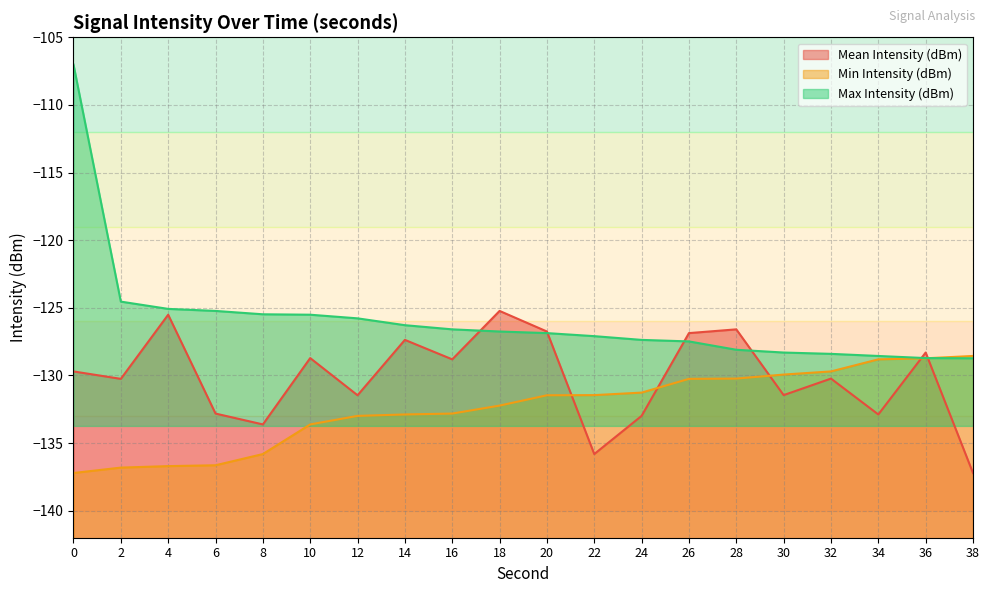

What are all the series names shown in the legend?

Mean Intensity (dBm), Min Intensity (dBm), Max Intensity (dBm)